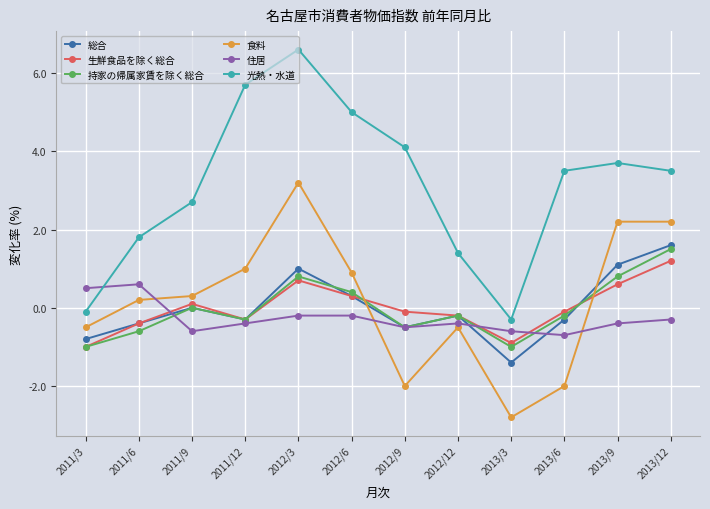

What is the sum of the 食料 values at 2011/9 and 2011/6?

0.5